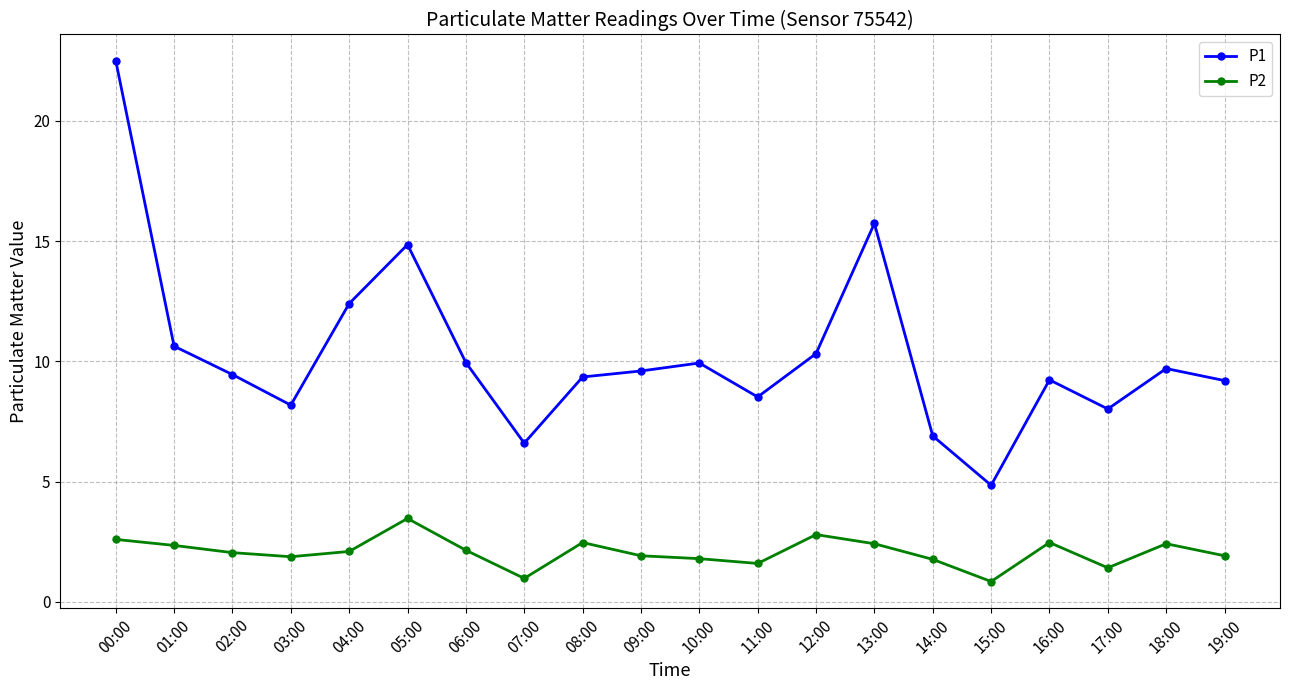

What is the value of the P2 point at the 6th from the left?

3.5